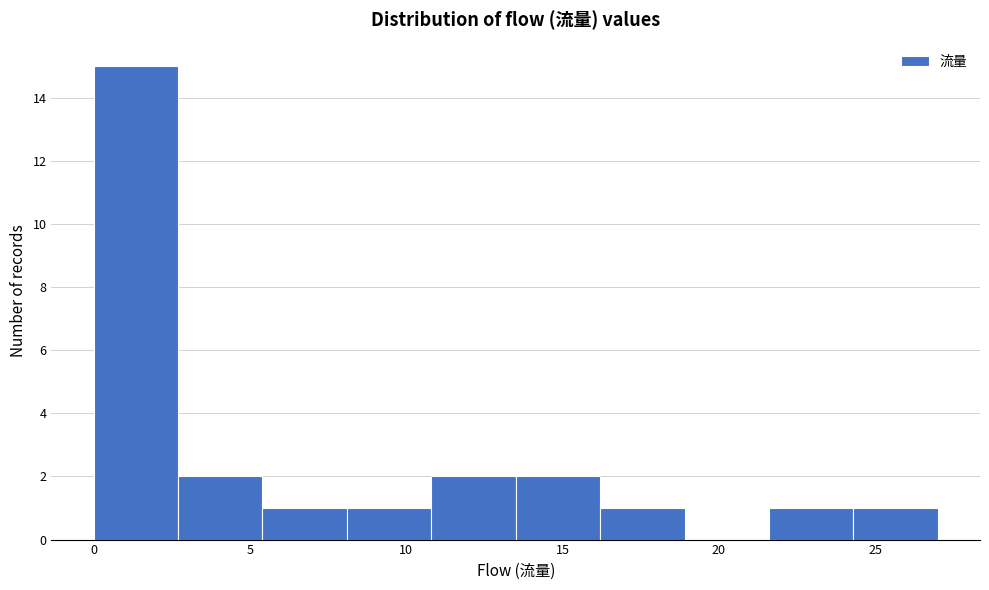

Reading left to right, transcribe this chart: for each bar, give the range it covers on the x-axis and its height. Neither the bar edges nor the heights are printed on the chart, so give them approximately, as read against the axes.

0.0 to 2.7: 15
2.7 to 5.4: 2
5.4 to 8.1: 1
8.1 to 10.8: 1
10.8 to 13.5: 2
13.5 to 16.2: 2
16.2 to 18.9: 1
18.9 to 21.6: 0
21.6 to 24.3: 1
24.3 to 27.0: 1